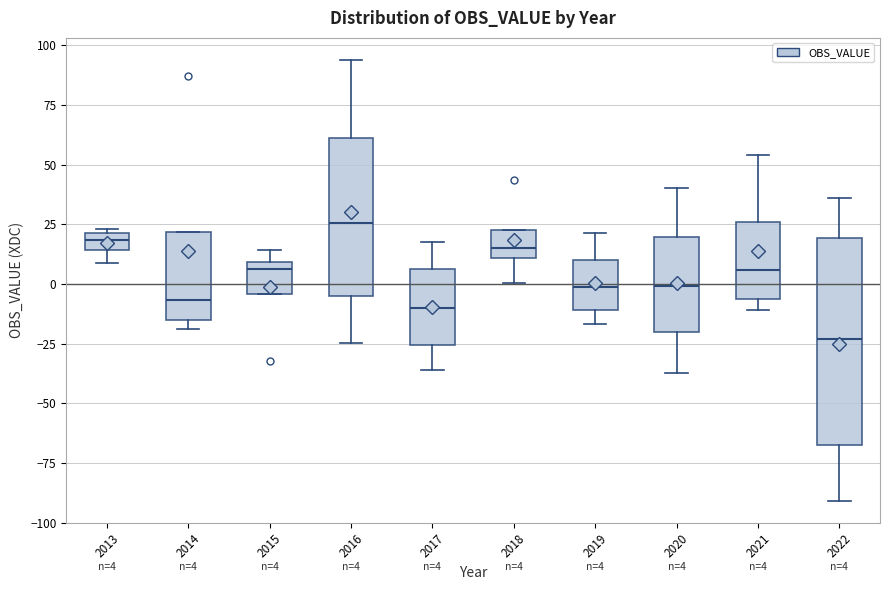

Which box is the tallest, from its lower edge to its upper edge?

2022